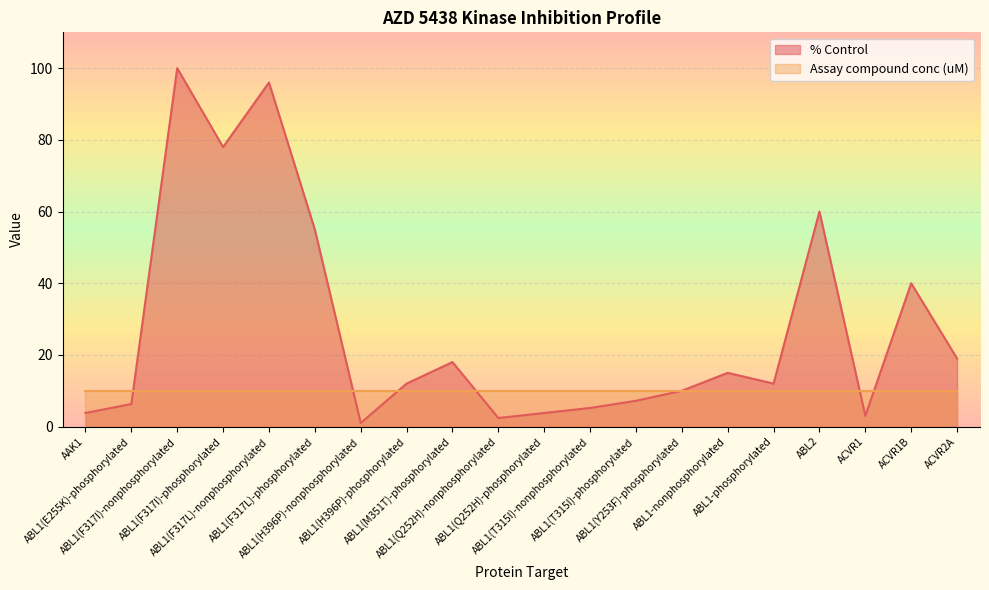

What is the maximum value shown in the chart?

100.0